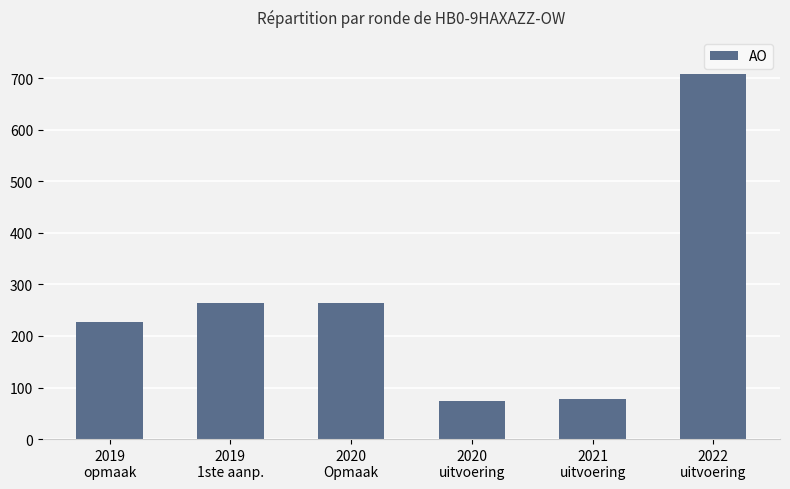

What is the difference between the values at 2019
opmaak and 2019
1ste aanp.?

36